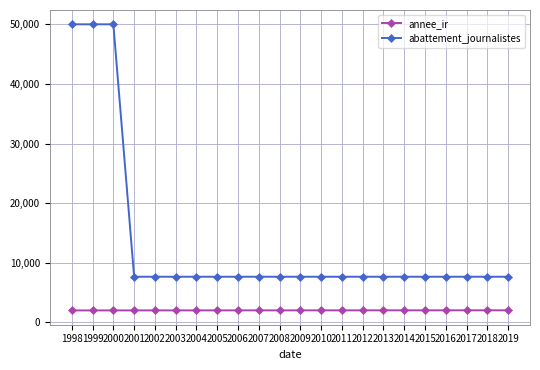

What are all the series names shown in the legend?

annee_ir, abattement_journalistes